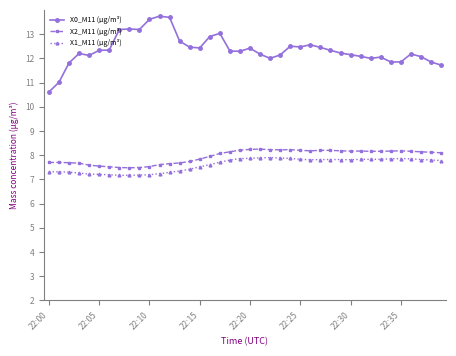

What is the difference between the maximum and minimum values in the X1_M11 (μg/m³) series?

0.7